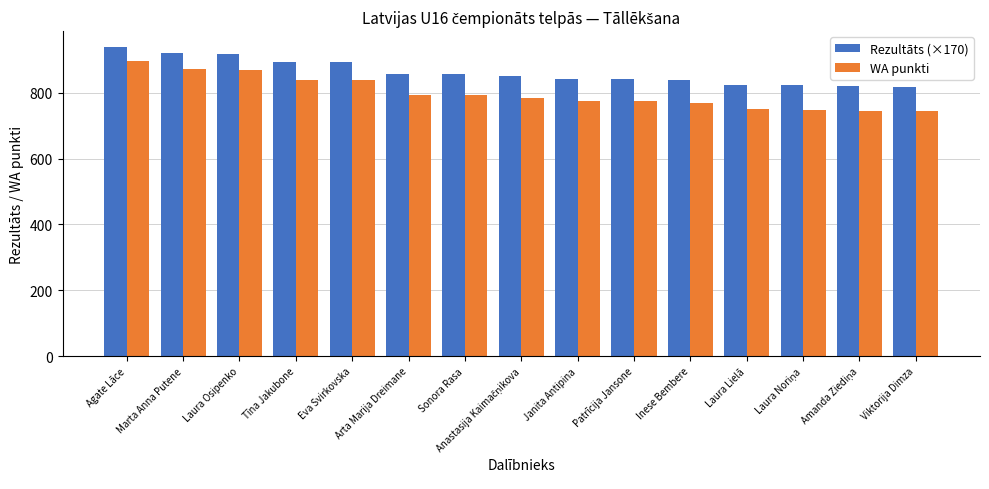

Between Eva Svirkovska and Sonora Rasa, which series saw the biggest shift?

WA punkti